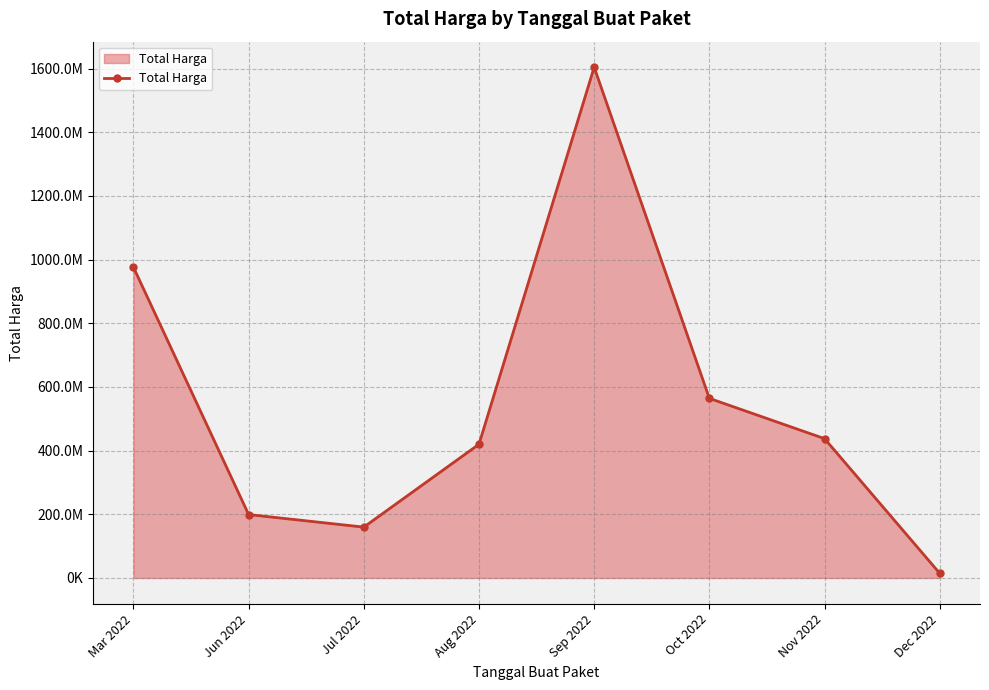

Read the value at Oct 2022, to the nearest 100.

564171200